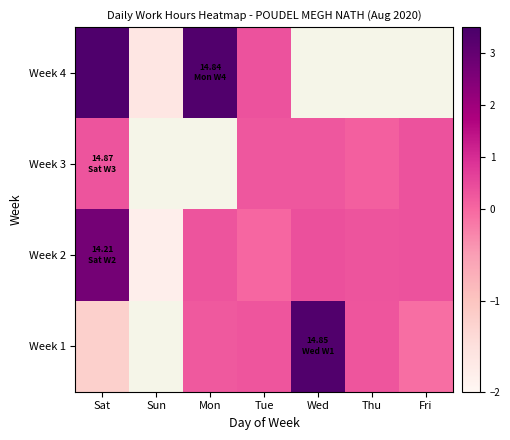

Read the Week 3 value at Sat.

0.3